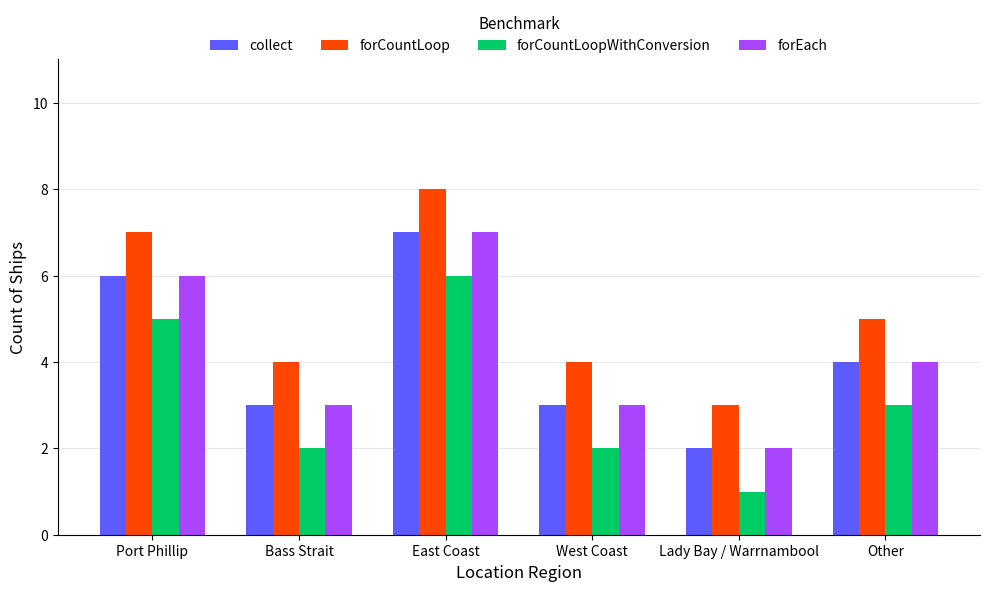

What is the approximate value of forCountLoopWithConversion at Other?

3